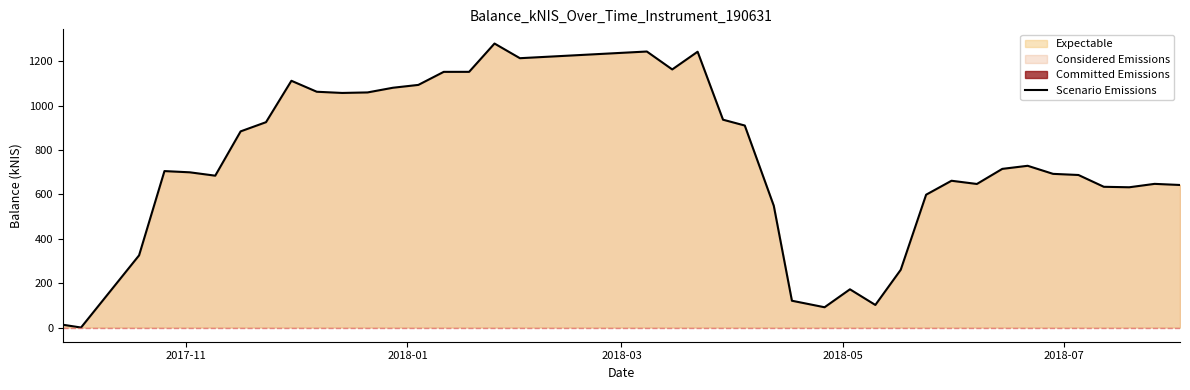

What is the sum of all values?

29570.8